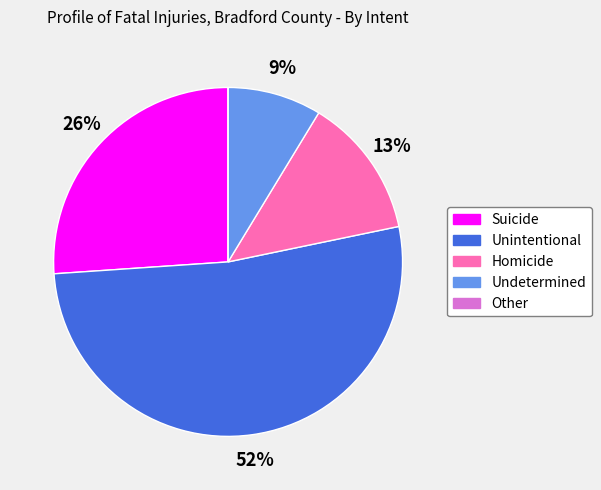

What is the ratio of the value at Suicide to the value at Unintentional?

0.5